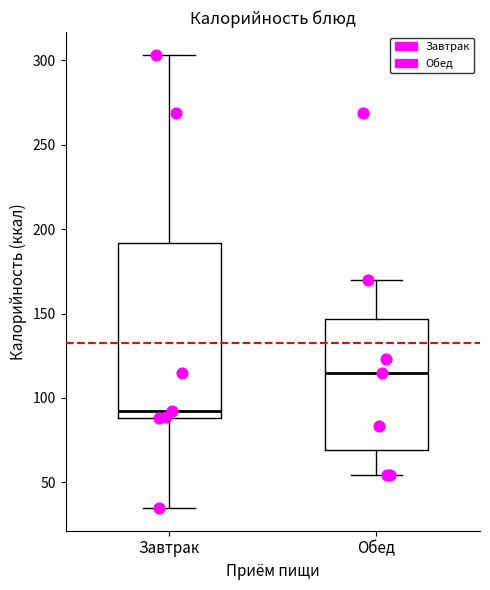

Which box's median line is the highest?

Обед